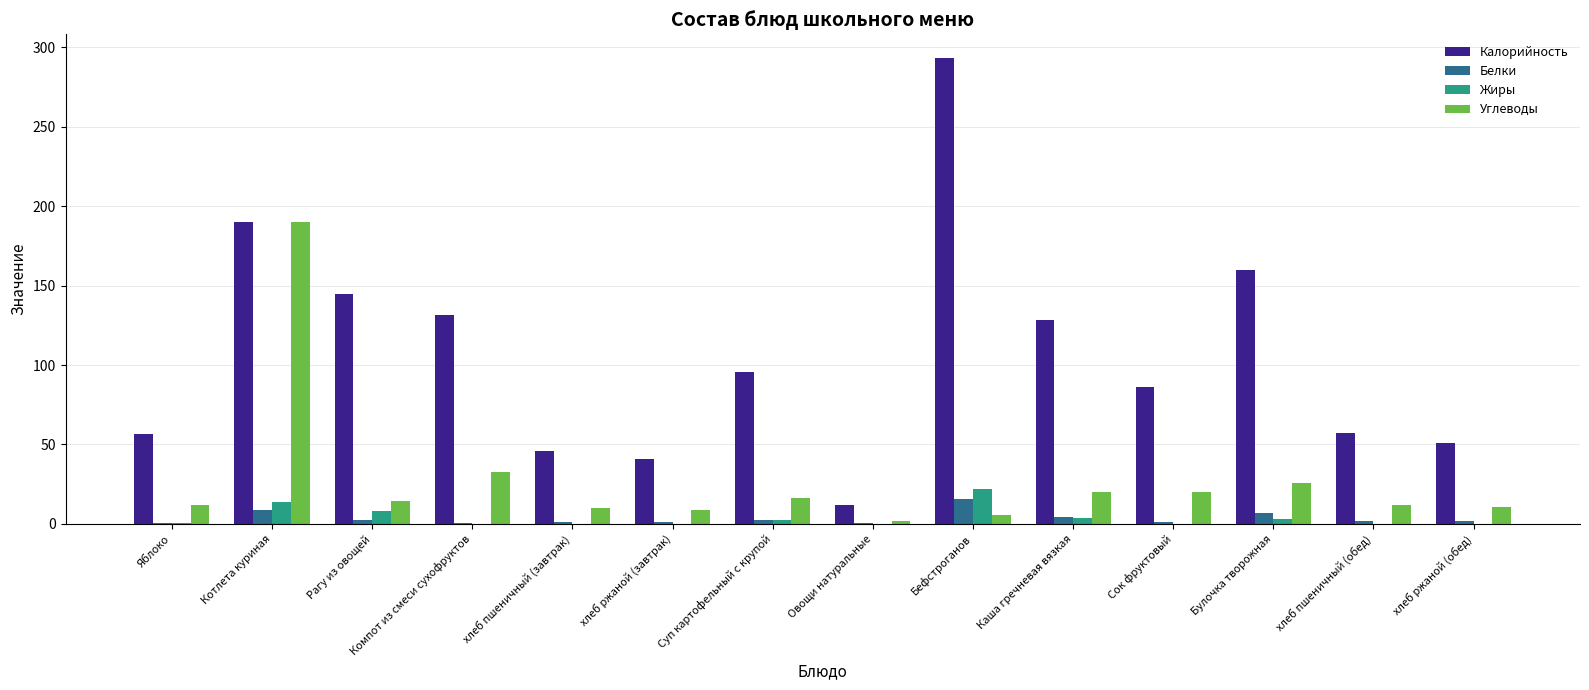

True or false: Калорийность has a value of 45.9 at хлеб пшеничный (завтрак).

True